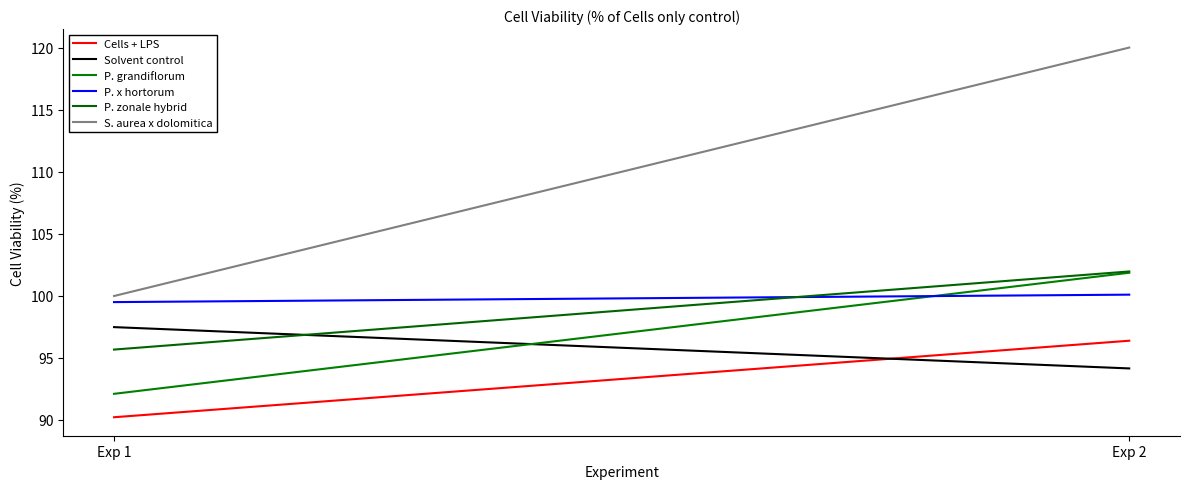

The S. aurea x dolomitica series shows 141.0 at Exp 1. True or false?

False